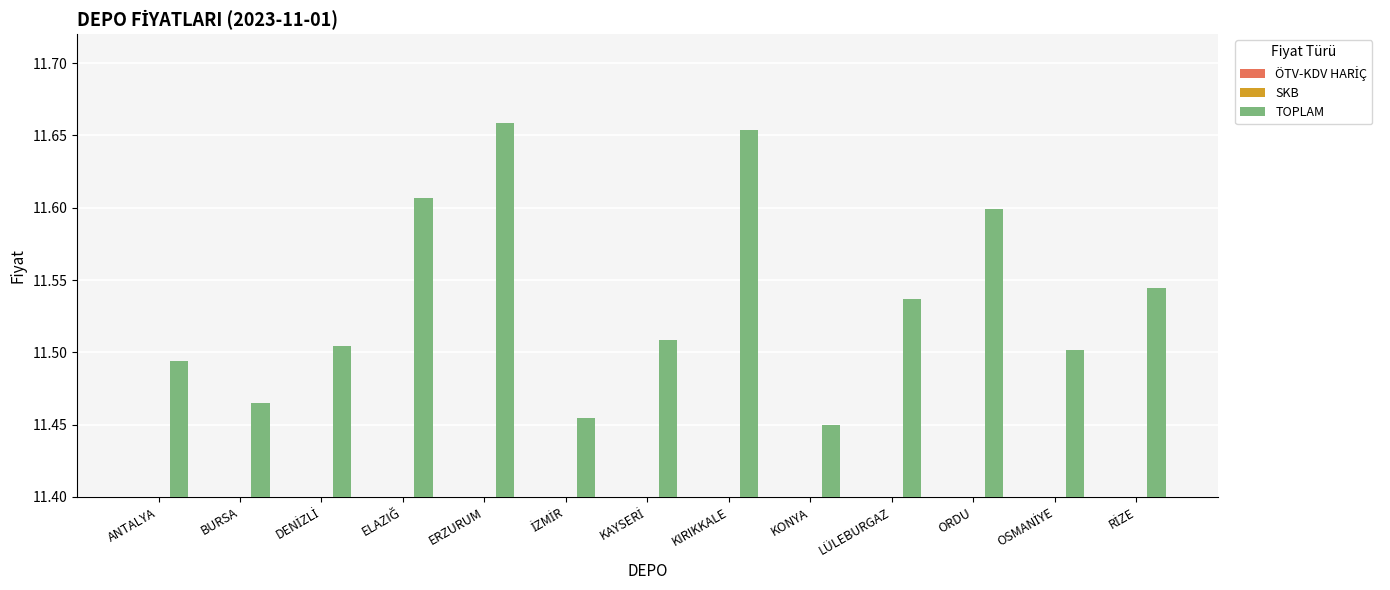

What is the label of the 11th bar from the left?

ORDU